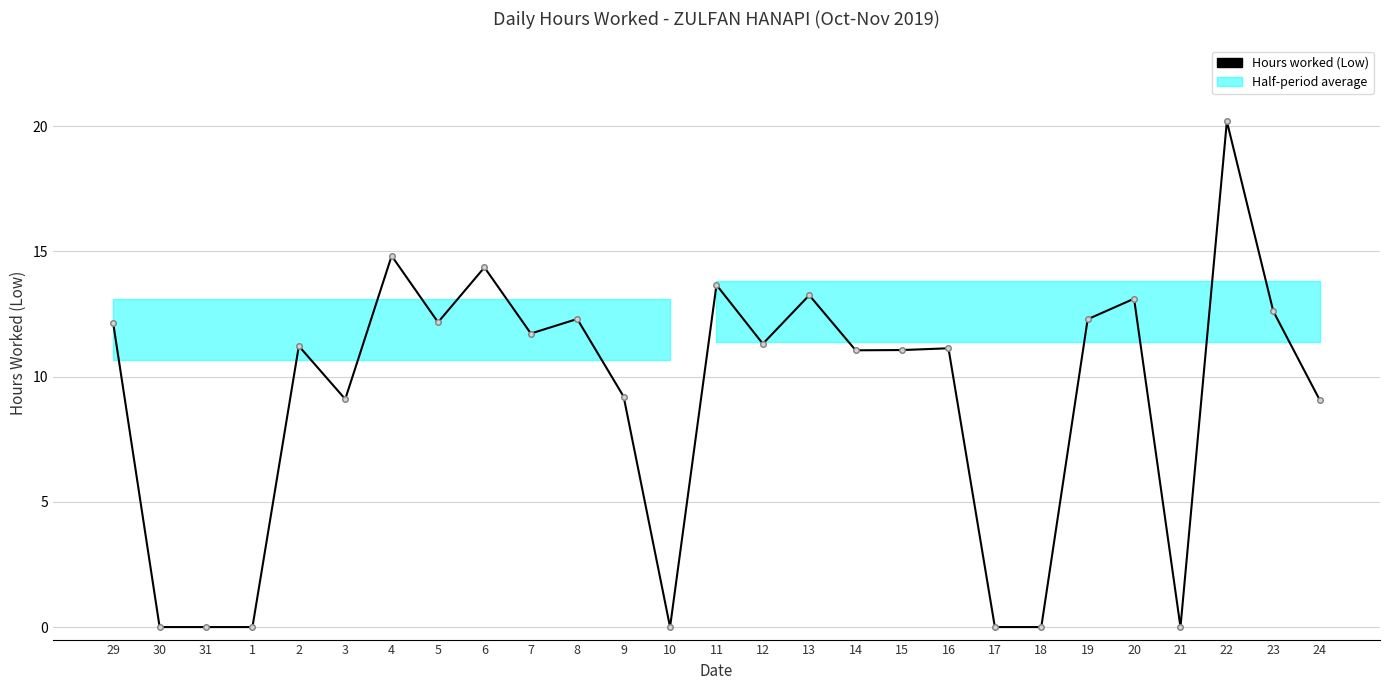

True or false: the data shows 12.6 at 23.

True